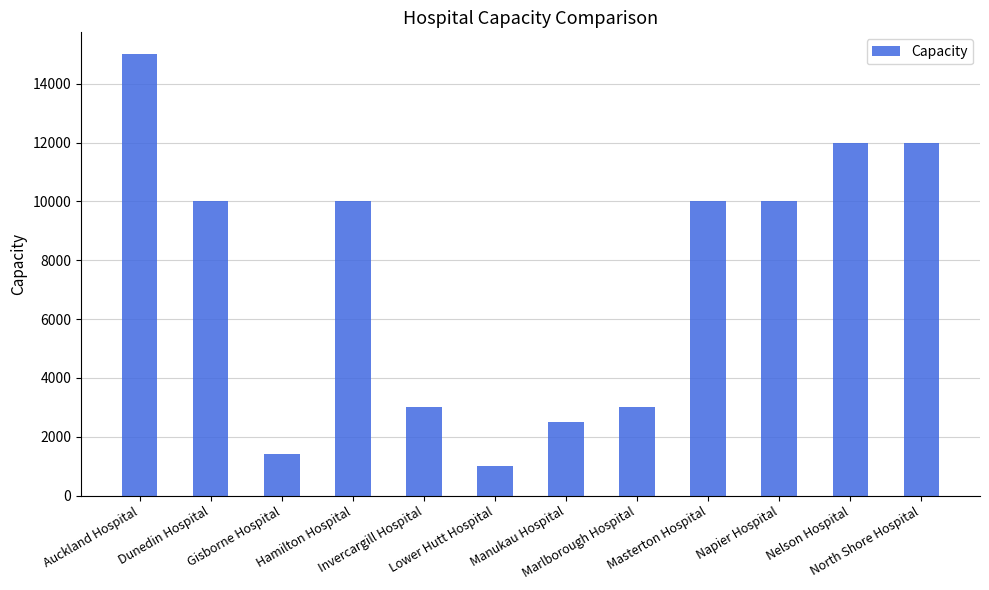

Does the chart contain any negative values?

No